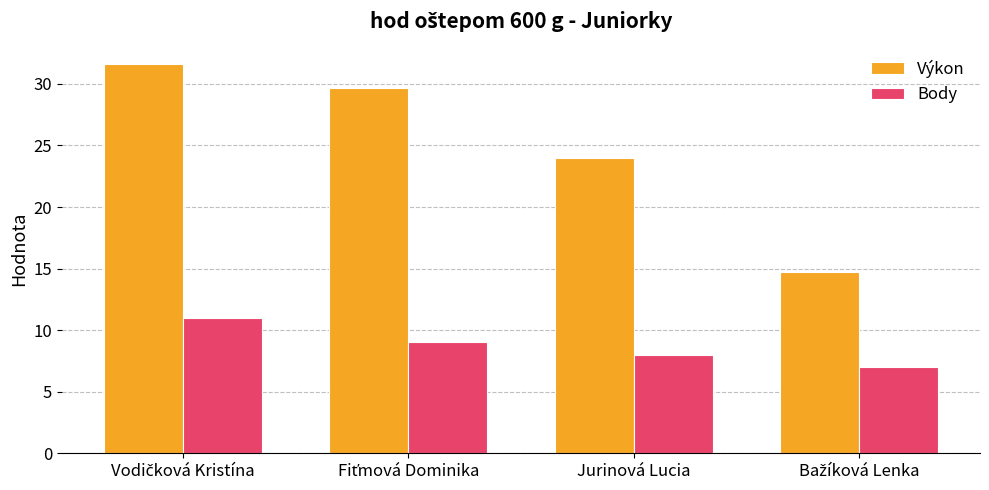

What is the maximum value for Body?

11.0